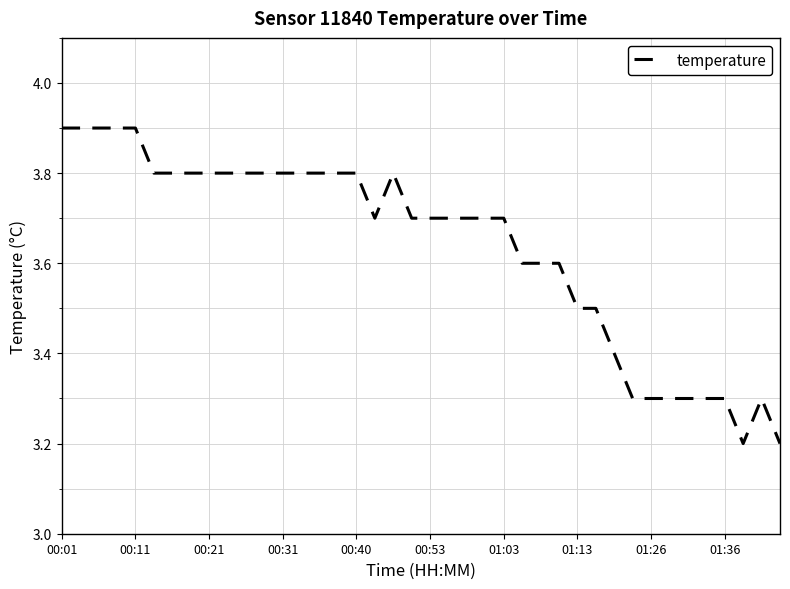

Count the values in the range 3 to 4.

40